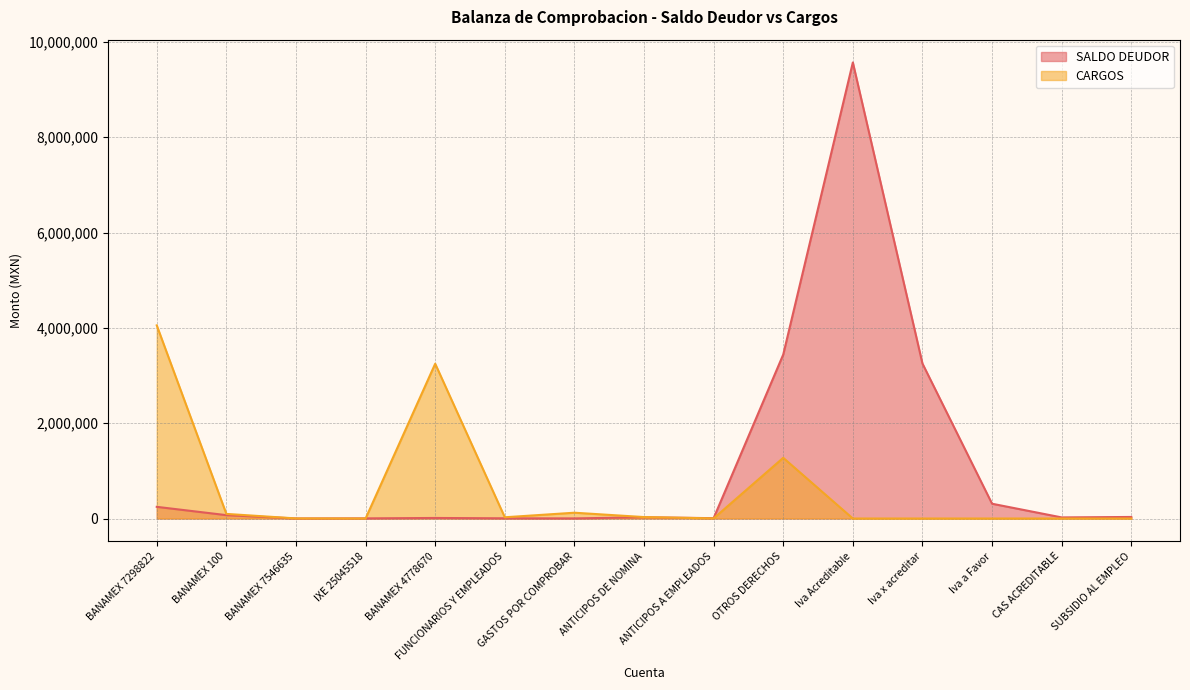

What is the label of the 10th point from the right?

FUNCIONARIOS Y EMPLEADOS